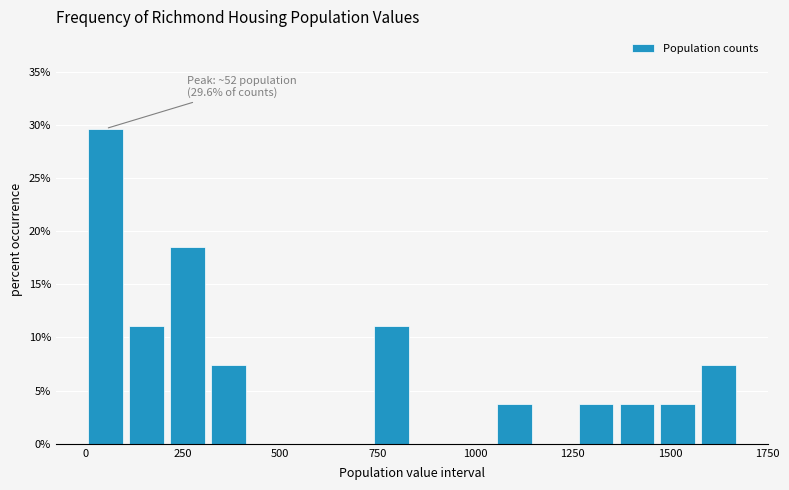

Read against the x-axis, roughly where is the centre of the tallest bar?

50